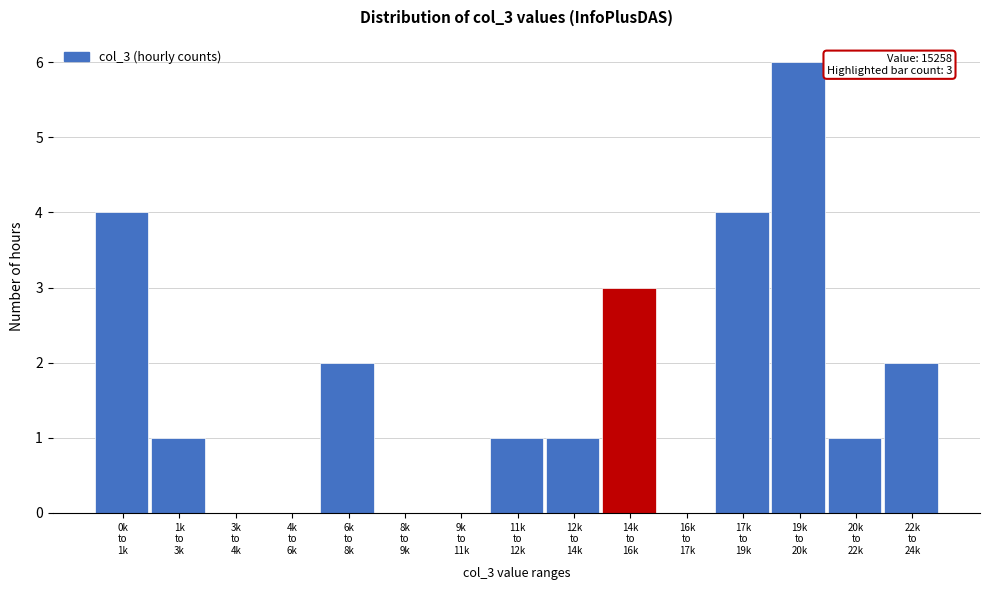

What is the maximum value shown in the chart?

6